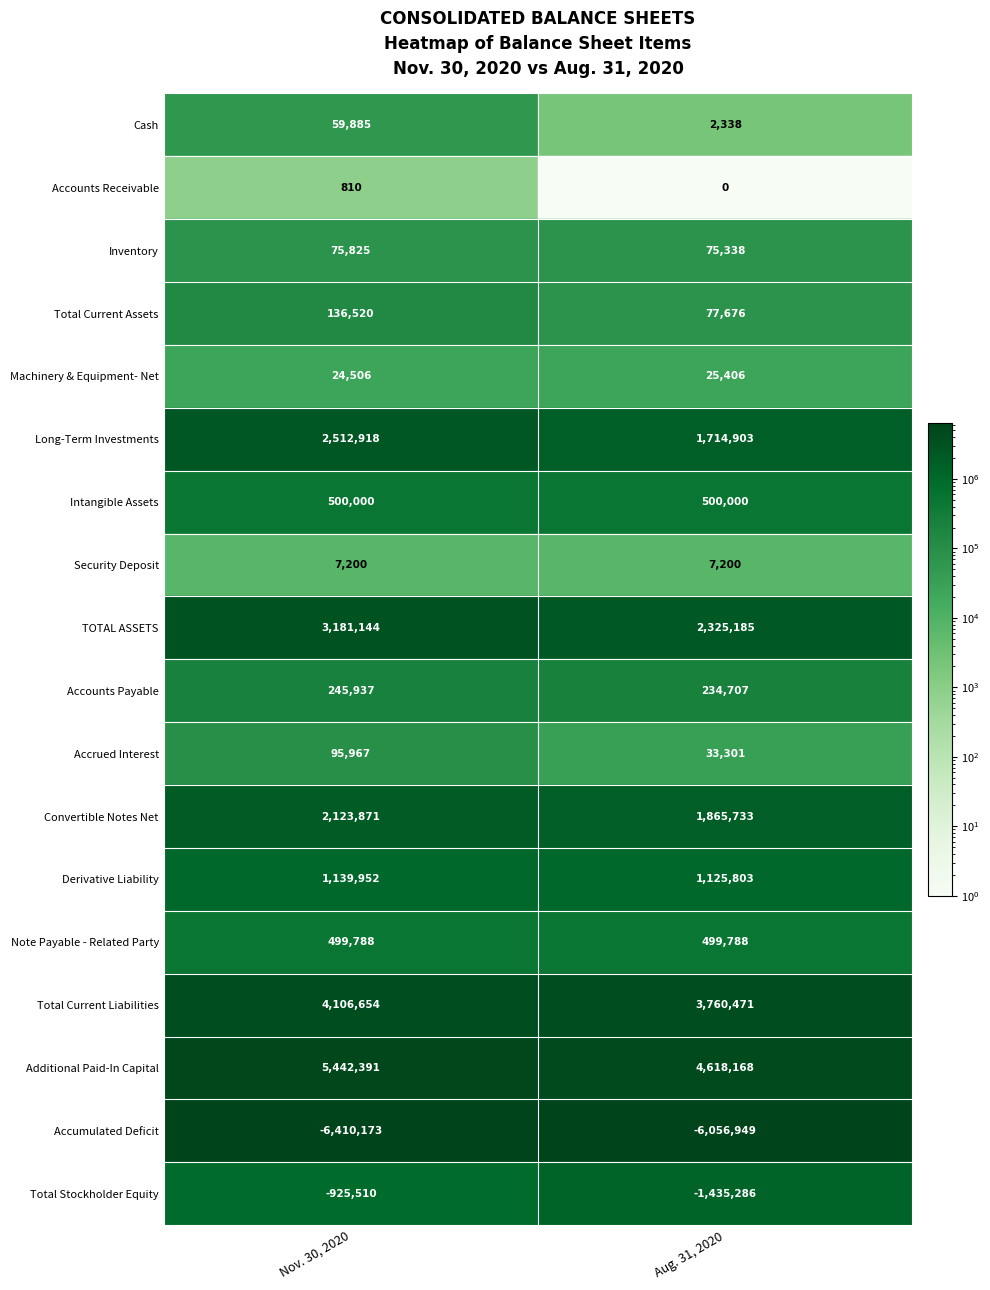

Reading left to right, what are all the values shown in this chart?

Cash: 0=59885	1=2338
Accounts Receivable: 0=810	1=0
Inventory: 0=75825	1=75338
Total Current Assets: 0=136520	1=77676
Machinery & Equipment- Net: 0=24506	1=25406
Long-Term Investments: 0=2512918	1=1714903
Intangible Assets: 0=500000	1=500000
Security Deposit: 0=7200	1=7200
TOTAL ASSETS: 0=3181144	1=2325185
Accounts Payable: 0=245937	1=234707
Accrued Interest: 0=95967	1=33301
Convertible Notes Net: 0=2123871	1=1865733
Derivative Liability: 0=1139952	1=1125803
Note Payable - Related Party: 0=499788	1=499788
Total Current Liabilities: 0=4106654	1=3760471
Additional Paid-In Capital: 0=5442391	1=4618168
Accumulated Deficit: 0=-6410173	1=-6056949
Total Stockholder Equity: 0=-925510	1=-1435286